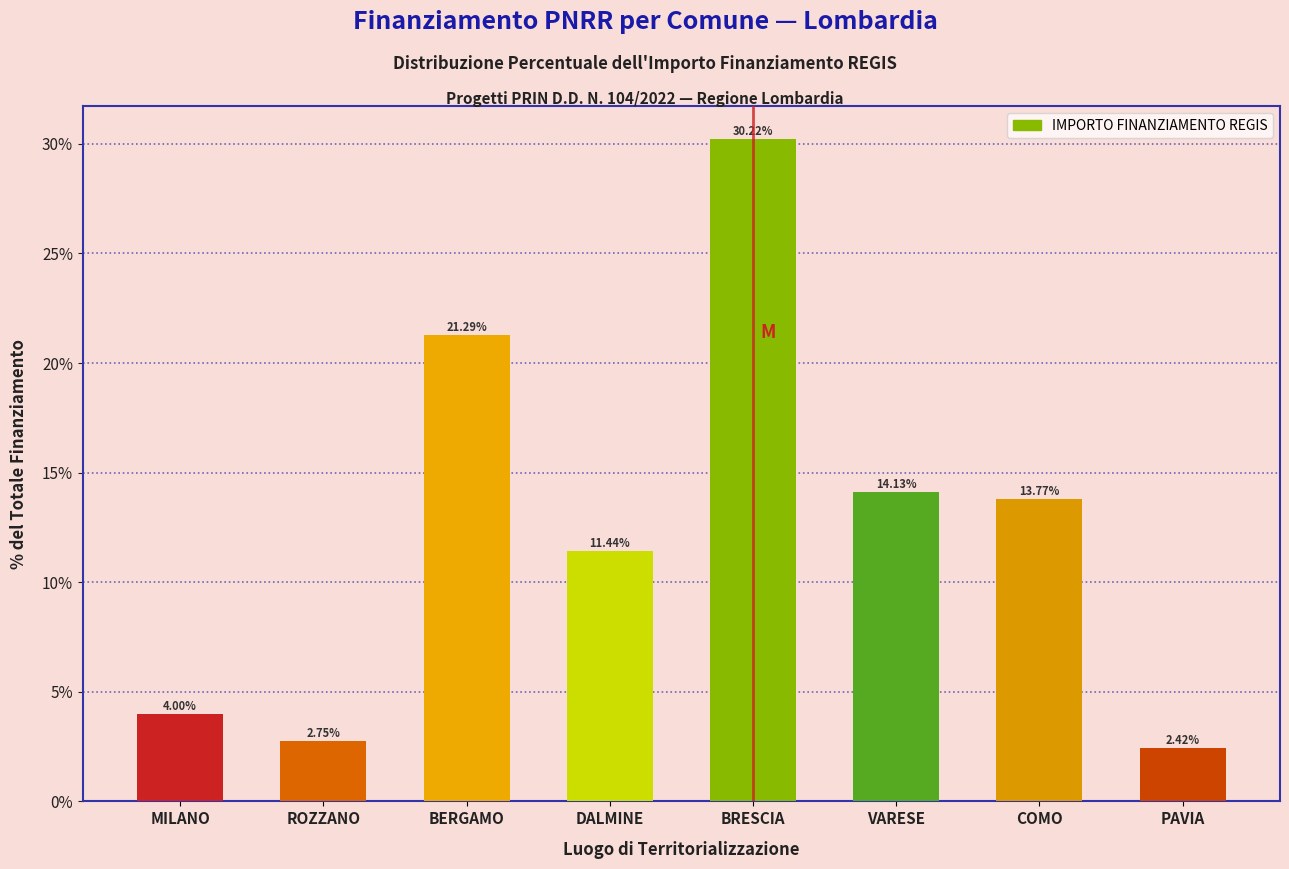

What is the label of the 8th bar from the left?

PAVIA